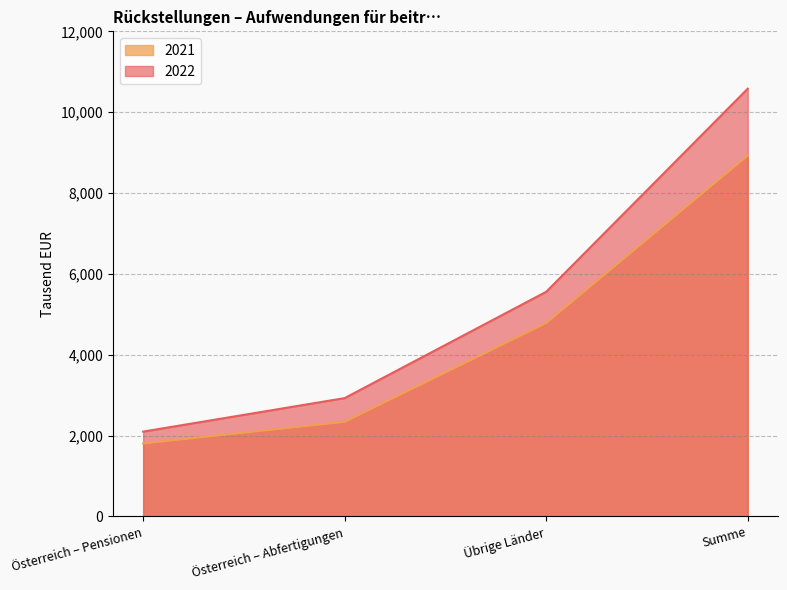

Is the value of 2022 at Österreich – Abfertigungen greater than the value of 2021 at Summe?

No